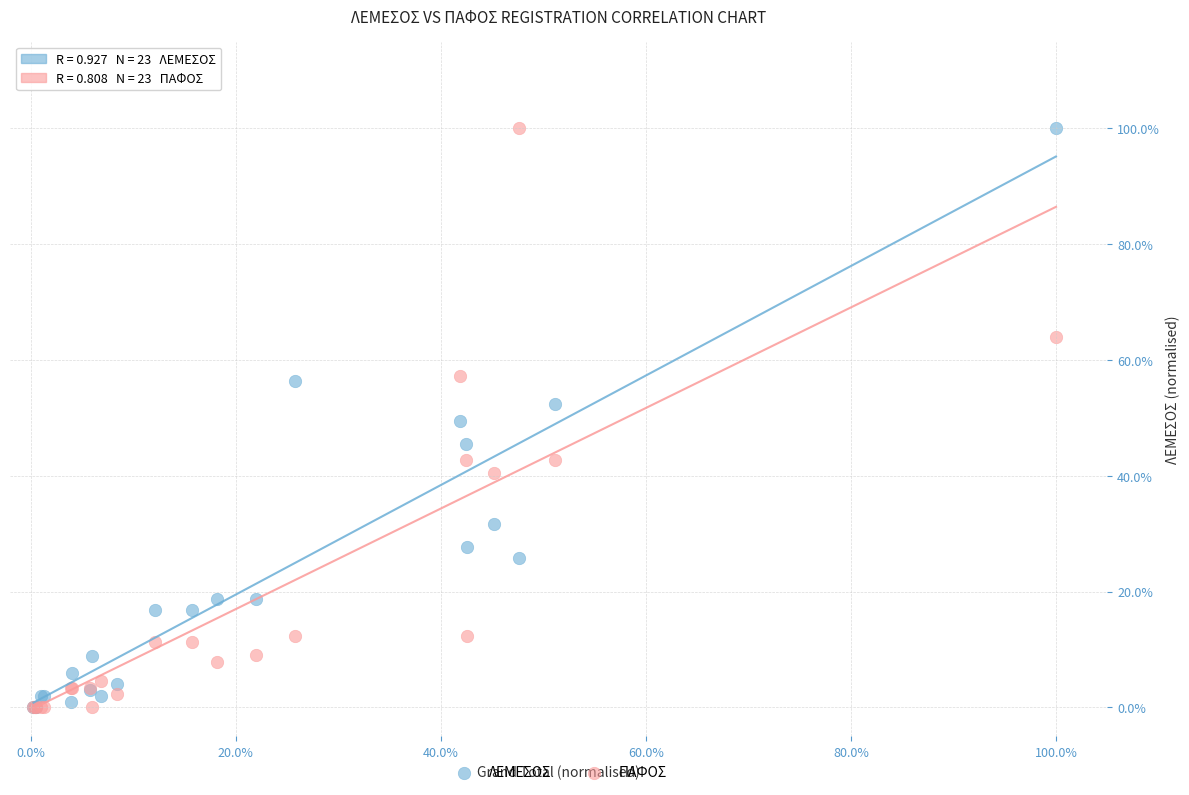

What are all the series names shown in the legend?

ΛΕΜΕΣΟΣ, ΠΑΦΟΣ